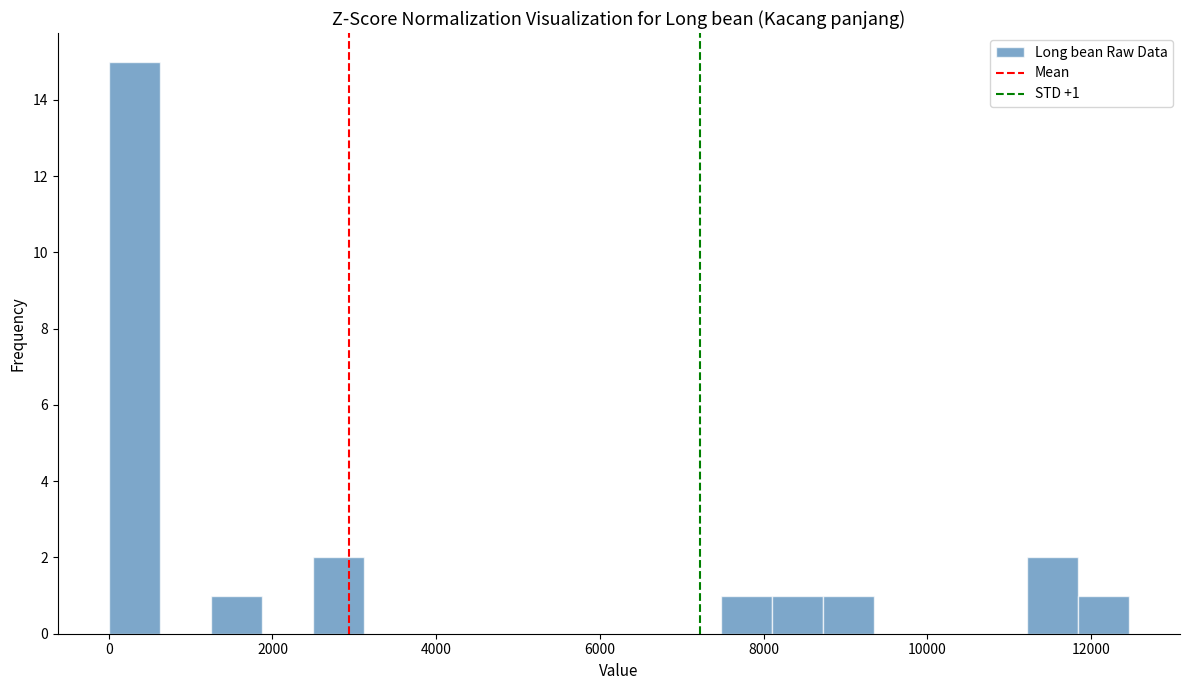

Read against the x-axis, roughly where is the centre of the tallest bar?

400